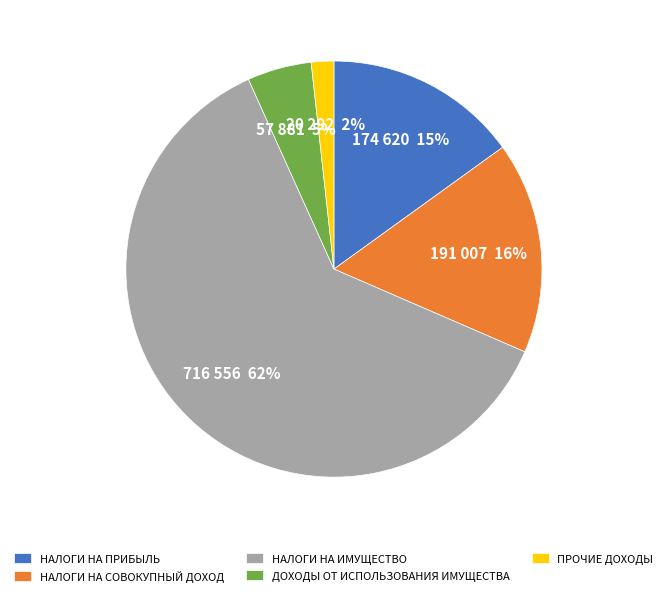

To the nearest percent, what percentage of the pie is ДОХОДЫ ОТ ИСПОЛЬЗОВАНИЯ ИМУЩЕСТВА?

5%